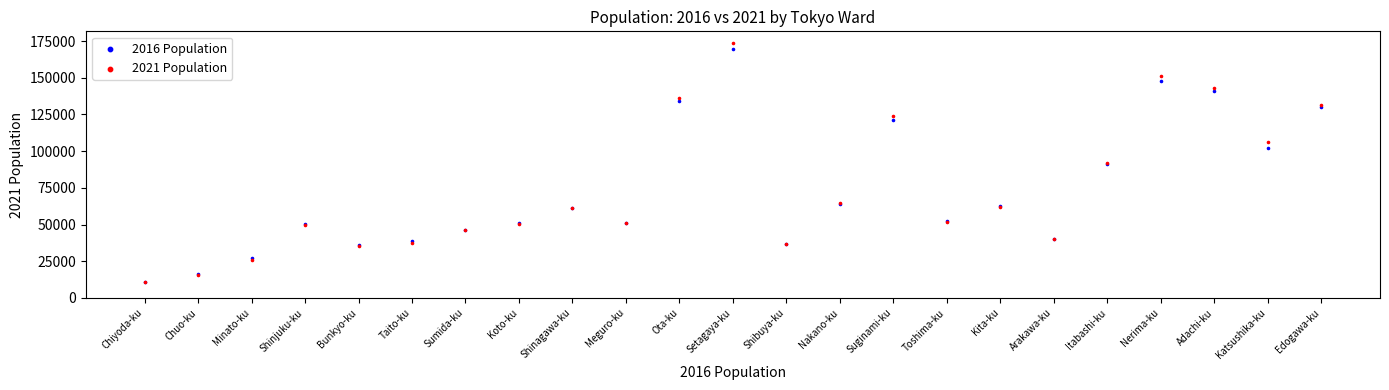

Which series has the widest spread of Y values?

2021 Population